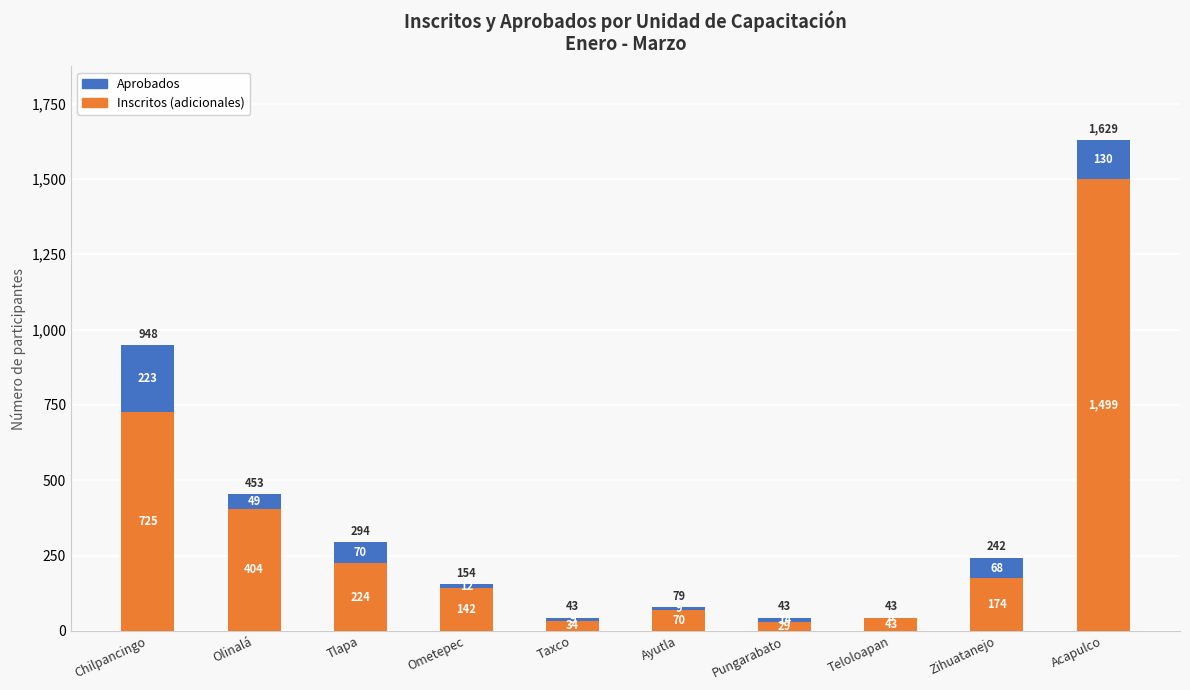

Where is Aprobados nearest to the value 764?

Chilpancingo